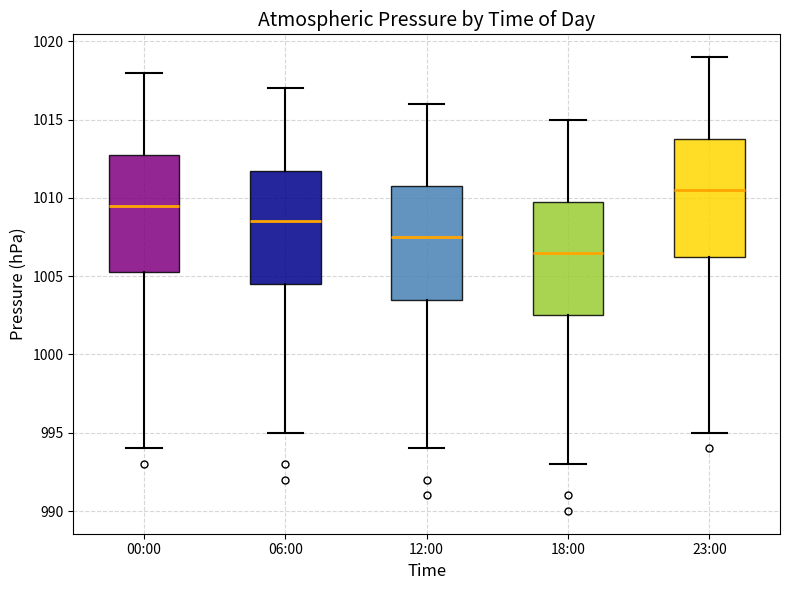

Reading left to right, read every box against the y-axis: the position of its median line, the range the box covers, and the ends of its whiskers. The values are not printed on the chart, so give them approximately, as read against the axis.

00:00: median 1009.5, box 1005.5 to 1013.0, whiskers 994.0 to 1018.0
06:00: median 1008.5, box 1004.5 to 1012.0, whiskers 995.0 to 1017.0
12:00: median 1007.5, box 1003.5 to 1011.0, whiskers 994.0 to 1016.0
18:00: median 1006.5, box 1002.5 to 1010.0, whiskers 993.0 to 1015.0
23:00: median 1010.5, box 1006.5 to 1014.0, whiskers 995.0 to 1019.0